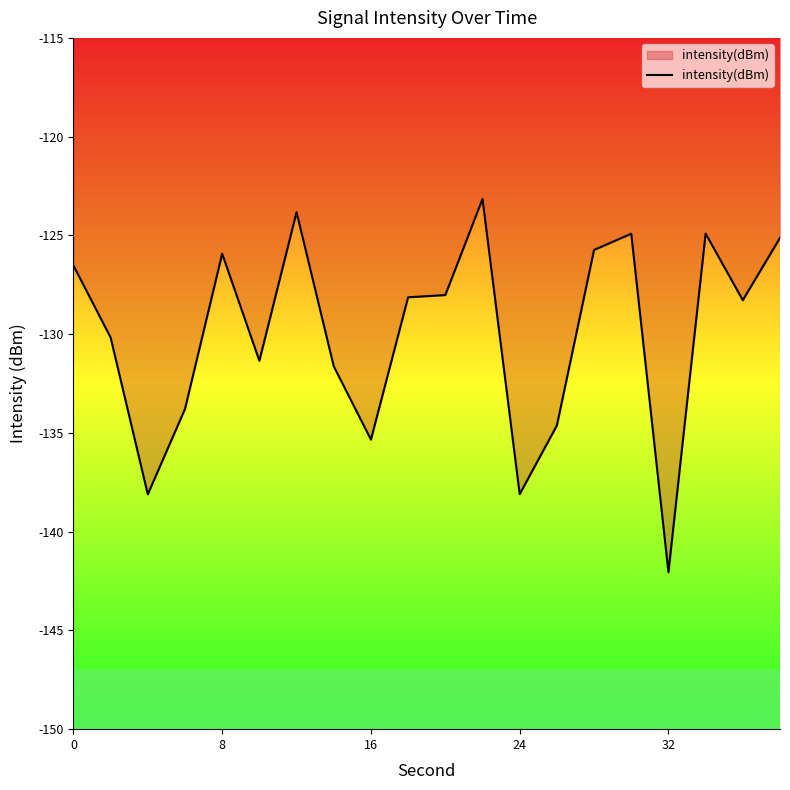

What is the smallest value displayed?

-142.1